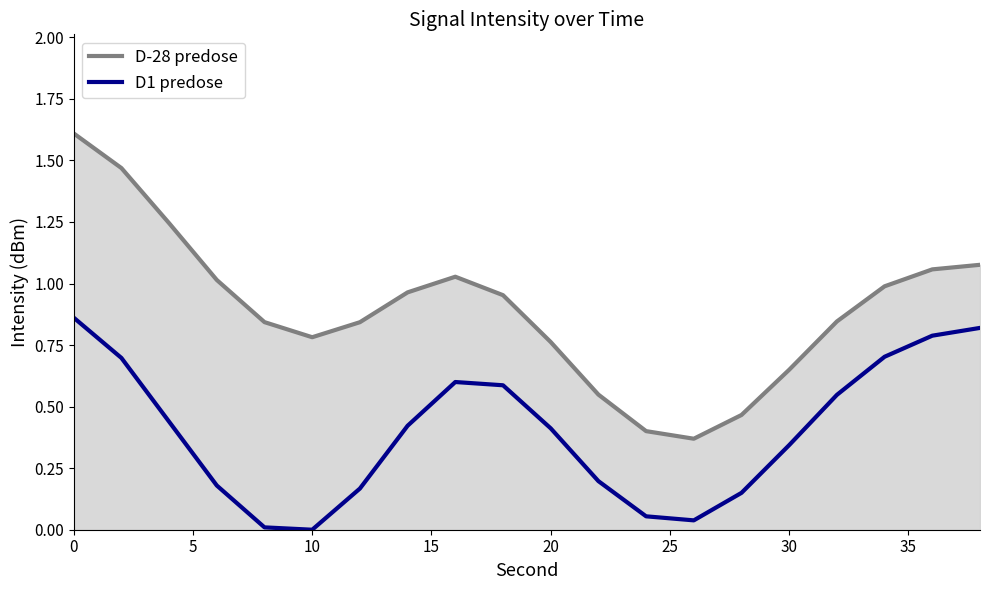

Rank the series by their average value, from lowest to highest.

D1 predose, D-28 predose